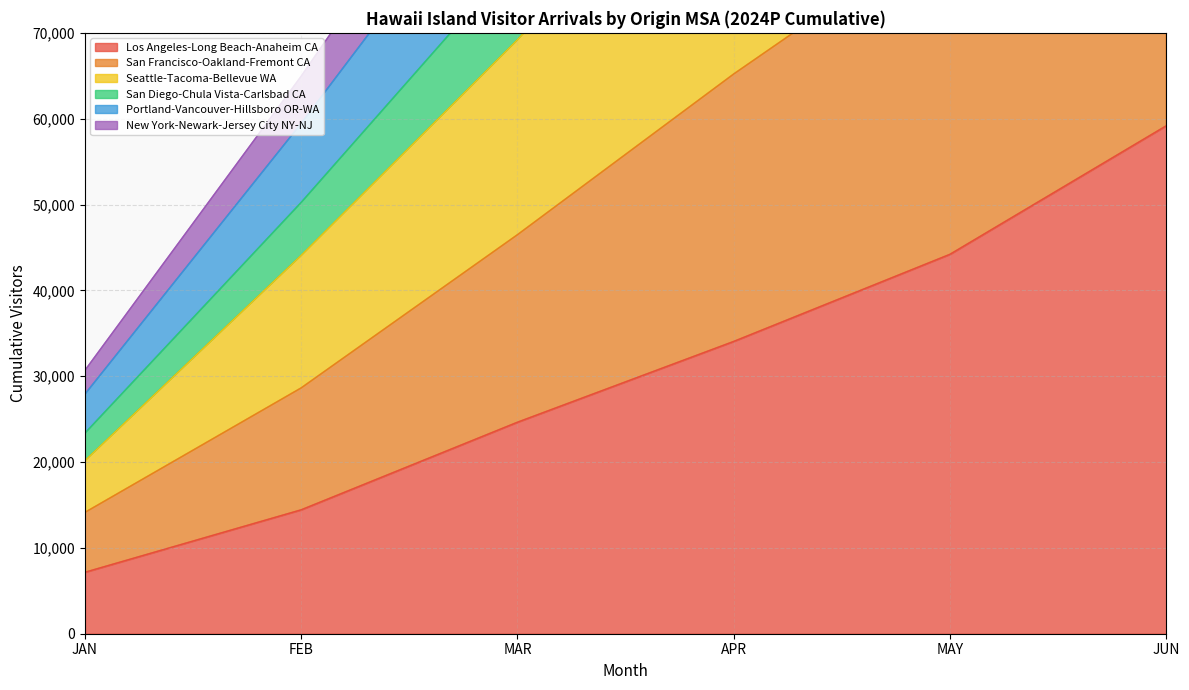

List the labels in order of Los Angeles-Long Beach-Anaheim CA value, smallest first.

JAN, FEB, MAR, APR, MAY, JUN